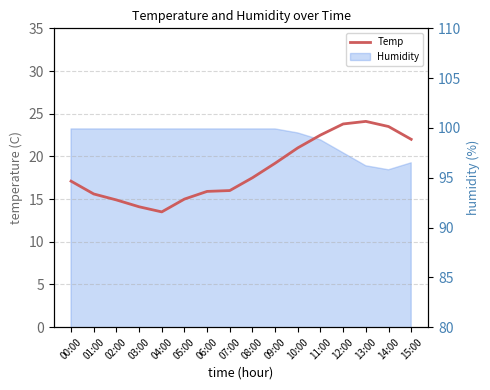

True or false: the data shows 21.0 at 10:00.

True